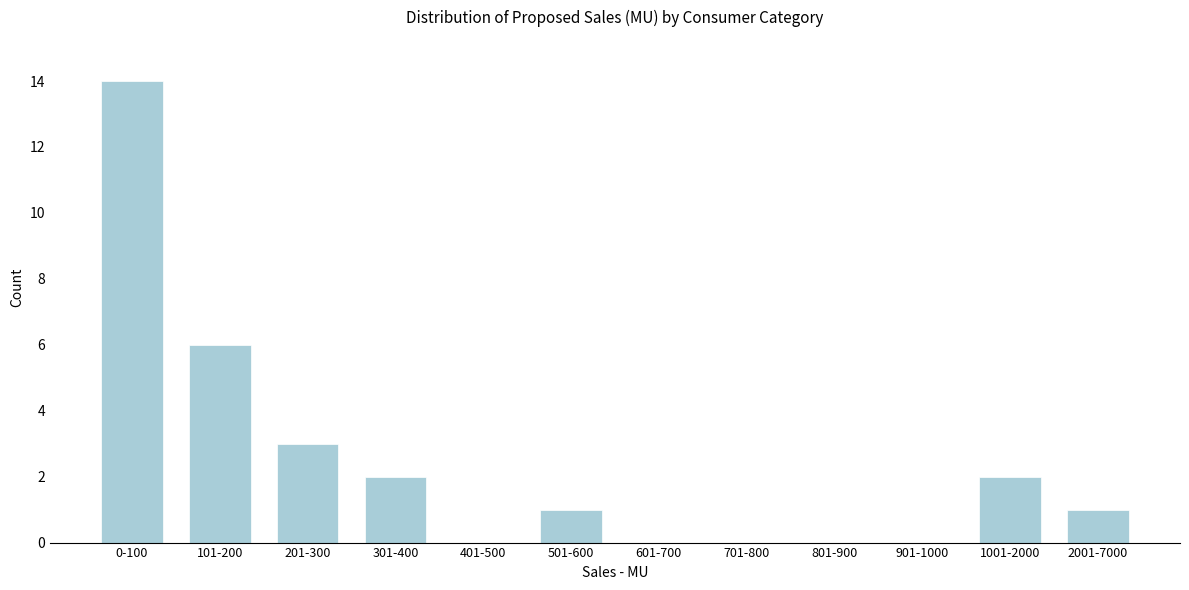

Reading right to left, list all the values displayed in this chart.

2001-7000=1	1001-2000=2	901-1000=0	801-900=0	701-800=0	601-700=0	501-600=1	401-500=0	301-400=2	201-300=3	101-200=6	0-100=14